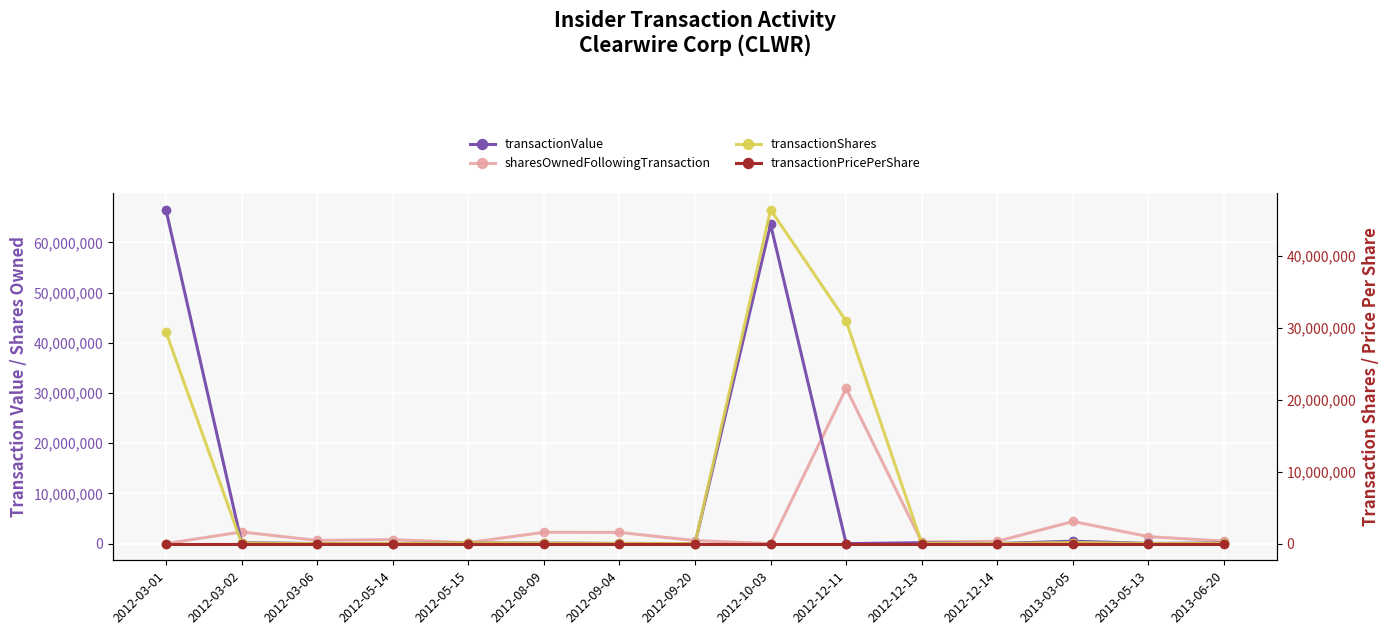

Where is transactionValue nearest to the value 33250000?

2012-10-03